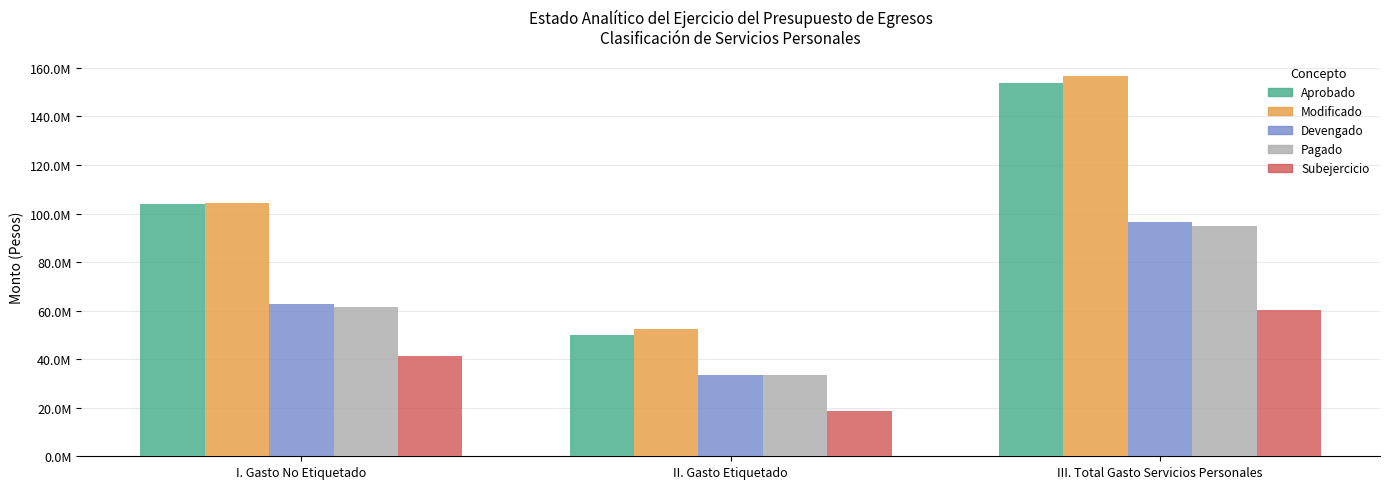

What are all the series names shown in the legend?

Aprobado, Modificado, Devengado, Pagado, Subejercicio